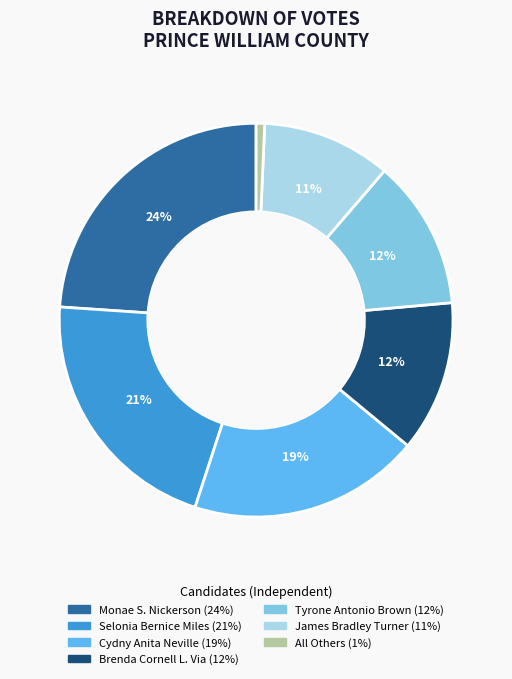

How many slices are in this pie chart?

7